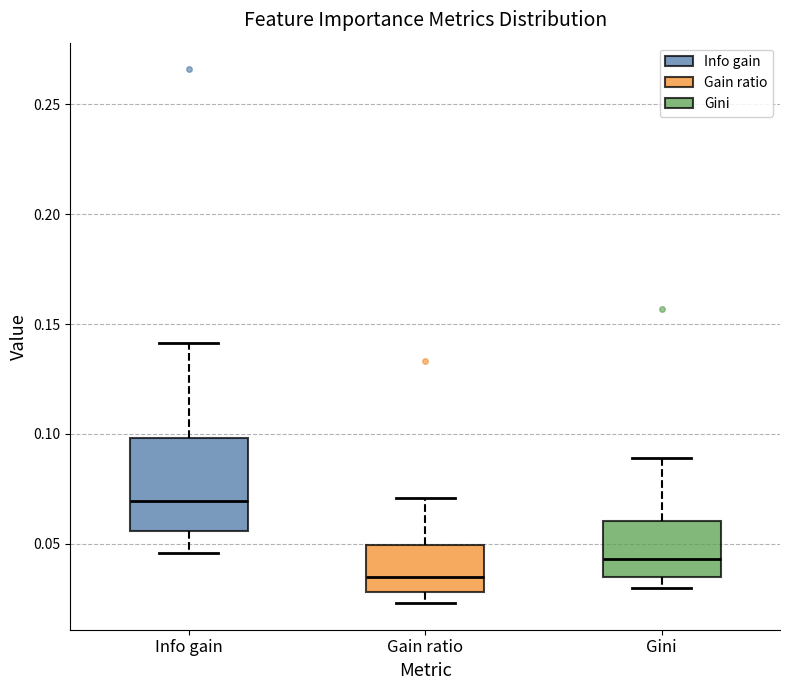

Where does the lower whisker of the box for Info gain end on the y-axis? The values are not printed on the chart, so give them approximately, as read against the axis.

0.045